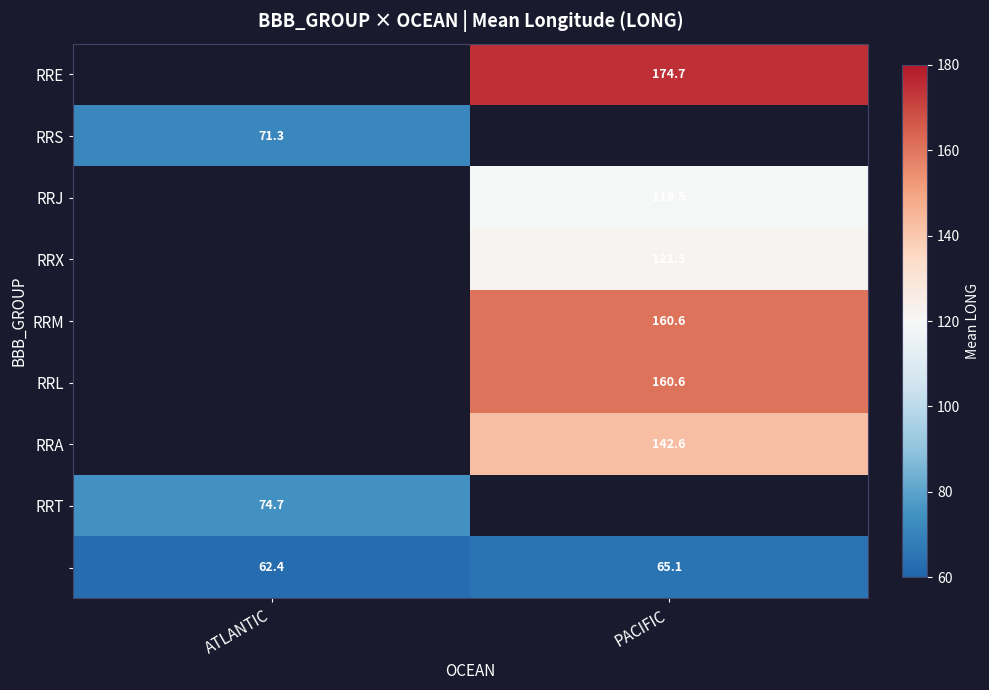

Is the value of RRT at ATLANTIC greater than the value of RRJ at PACIFIC?

No